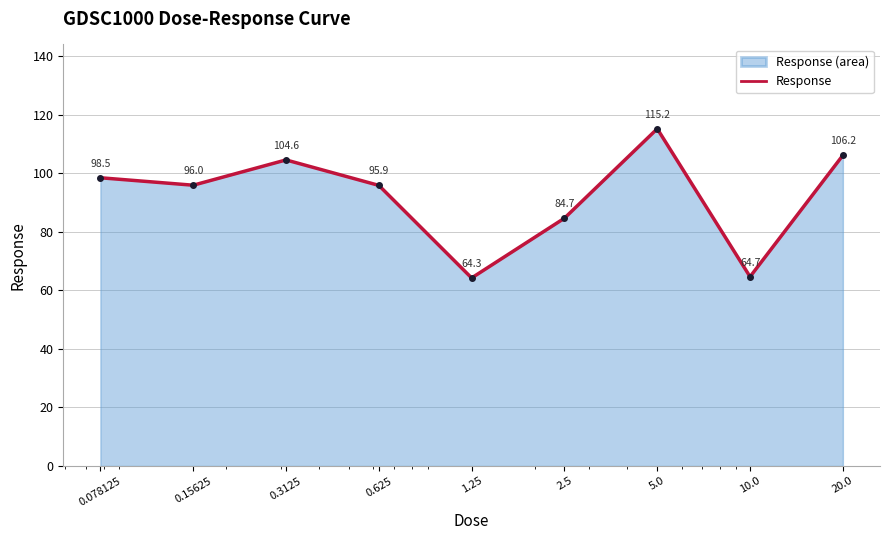

What is the sum of all values?

830.0